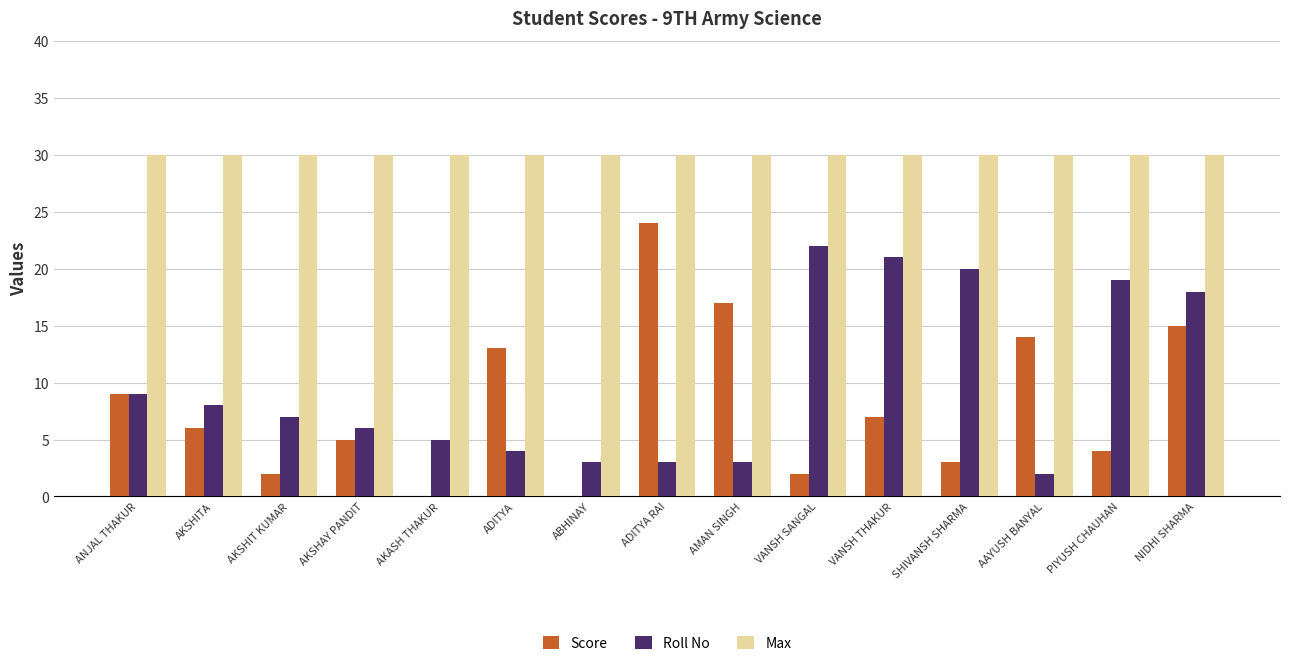

What are all the series names shown in the legend?

Score, Roll No, Max